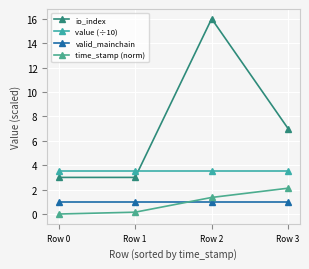

Which series changed the most between Row 2 and Row 3?

io_index